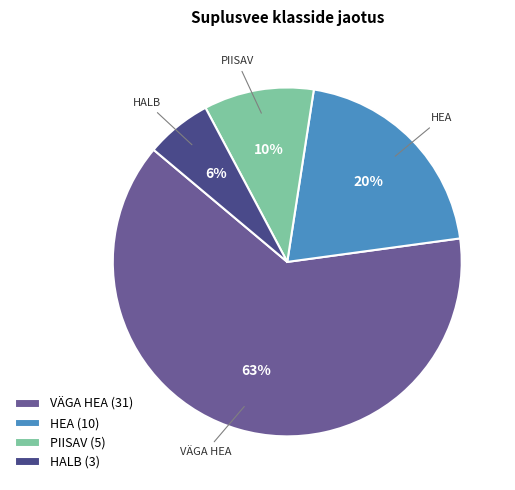

What is the majority slice?

VÄGA HEA